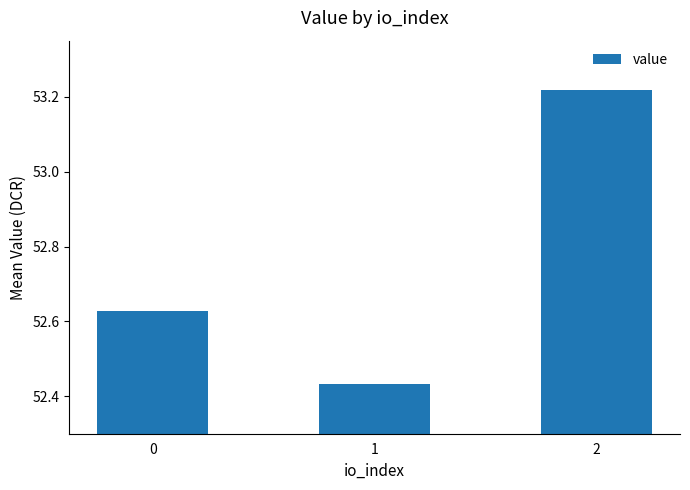

Which category has the highest value across all series?

2